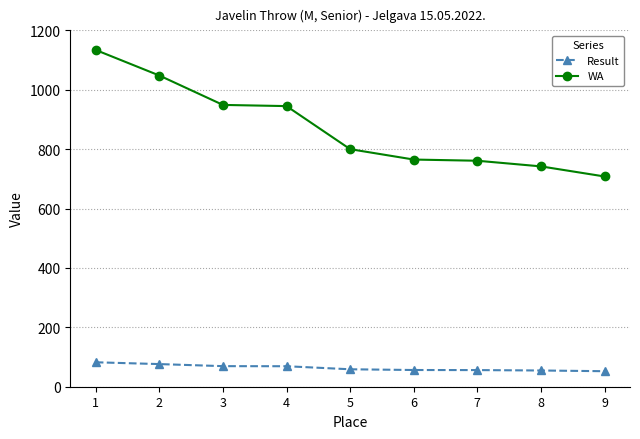

What is the difference between the highest and lowest values at 5?

741.3